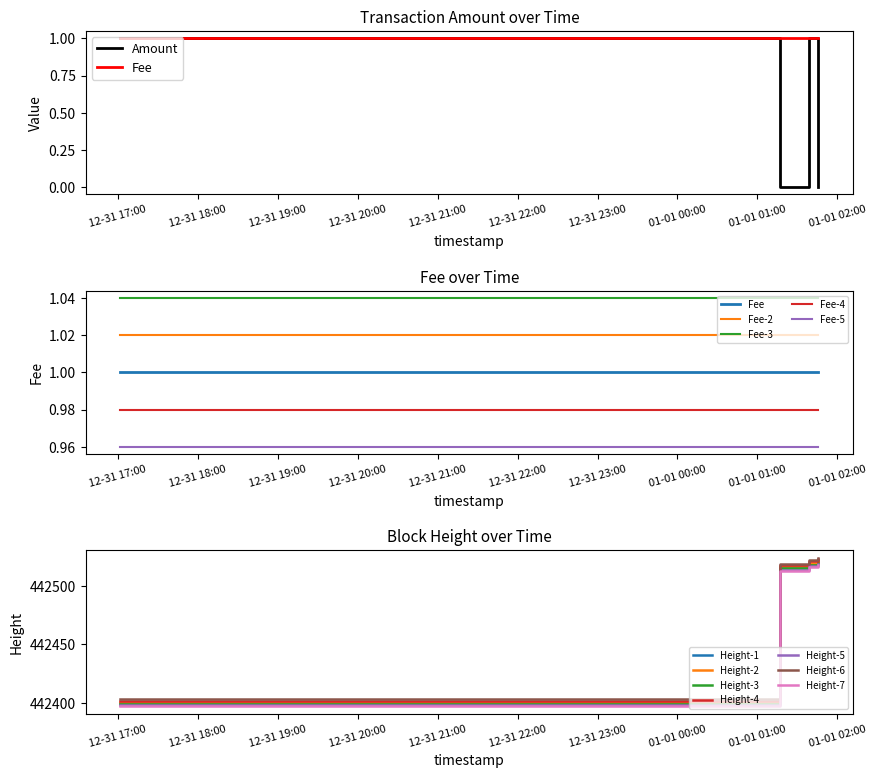

Which label corresponds to the largest value in the chart?

2017-12-31 17:01:50